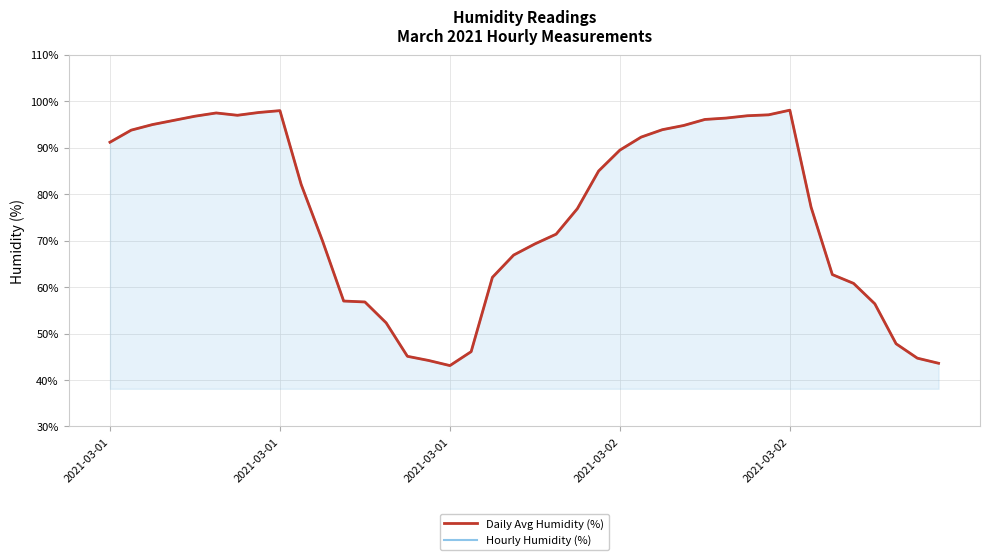

True or false: Daily Avg Humidity (%) has a value of 28.1 at 11.

False